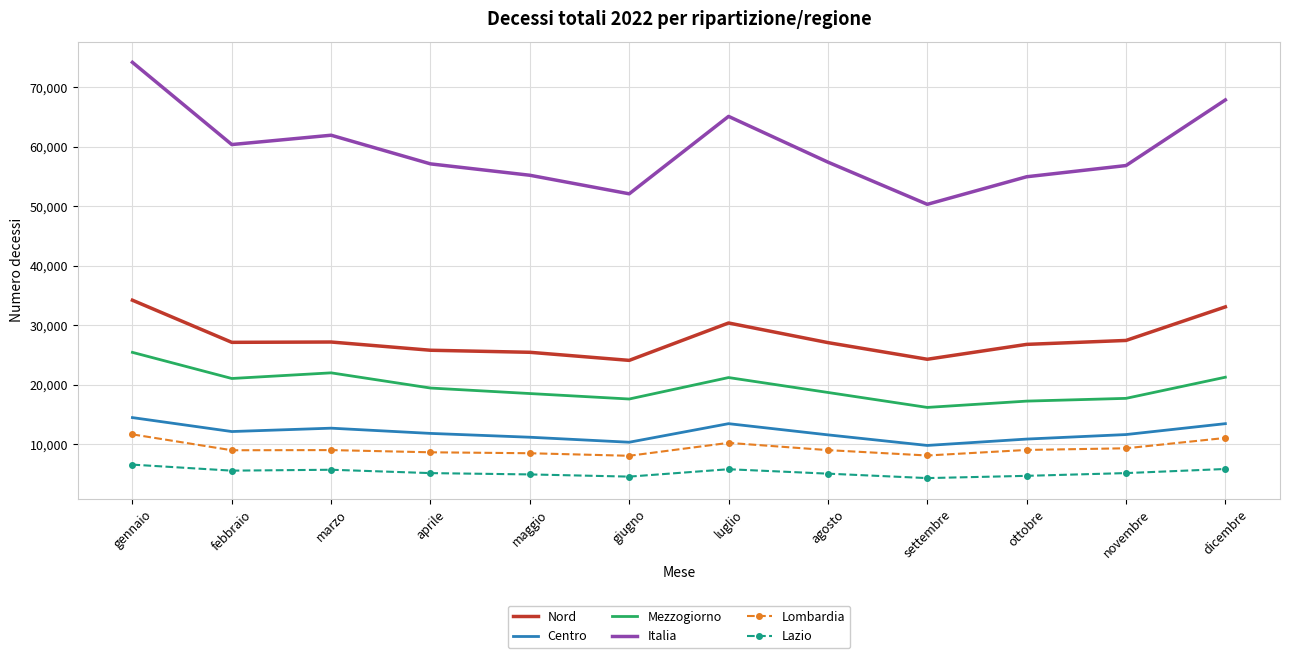

Which category has the highest value in the Lazio series?

gennaio